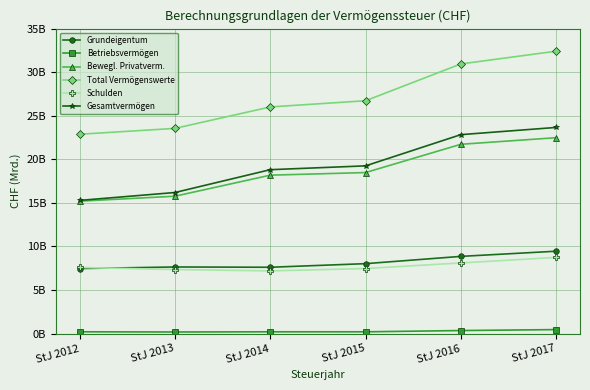

Does the chart have visible grid lines?

Yes